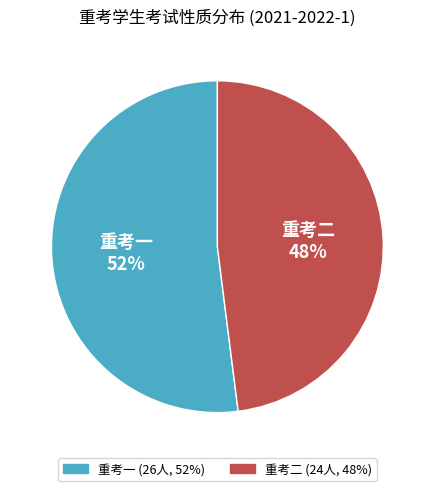

Between 重考二 and 重考一, which is larger?

重考一